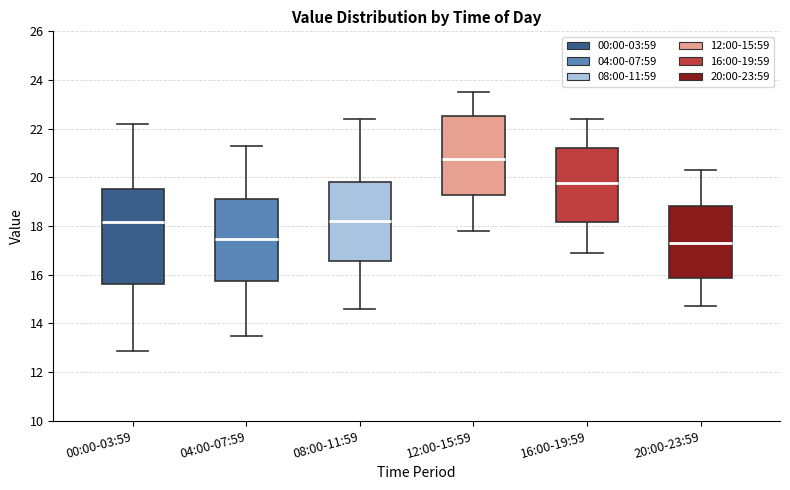

Reading left to right, read every box against the y-axis: the position of its median line, the range the box covers, and the ends of its whiskers. The values are not printed on the chart, so give them approximately, as read against the axis.

00:00-03:59: median 18.2, box 15.6 to 19.6, whiskers 12.8 to 22.2
04:00-07:59: median 17.4, box 15.8 to 19.2, whiskers 13.6 to 21.4
08:00-11:59: median 18.2, box 16.6 to 19.8, whiskers 14.6 to 22.4
12:00-15:59: median 20.8, box 19.2 to 22.6, whiskers 17.8 to 23.6
16:00-19:59: median 19.8, box 18.2 to 21.2, whiskers 17.0 to 22.4
20:00-23:59: median 17.4, box 15.8 to 18.8, whiskers 14.8 to 20.4